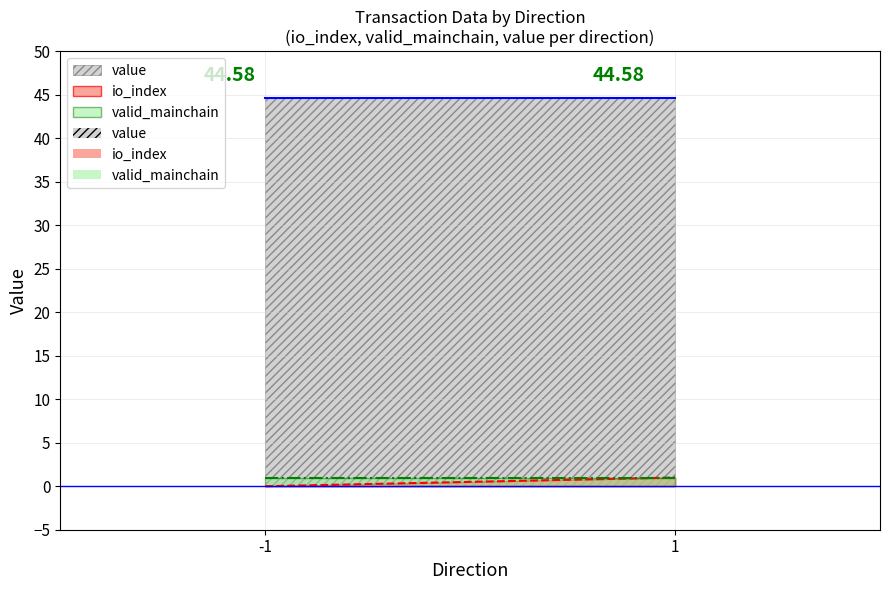

How many lines are shown in the chart?

3